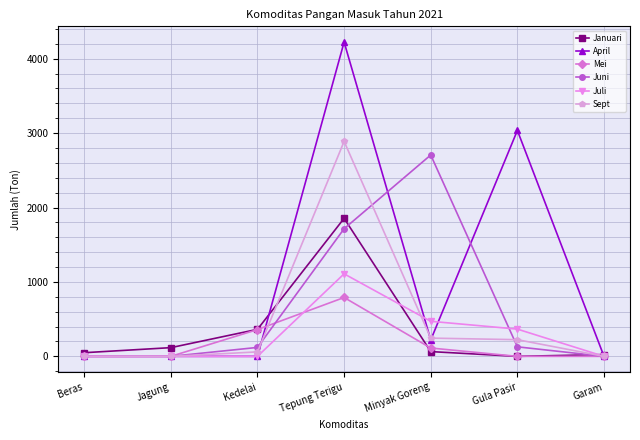

What is the difference between the maximum and minimum values in the April series?

4224